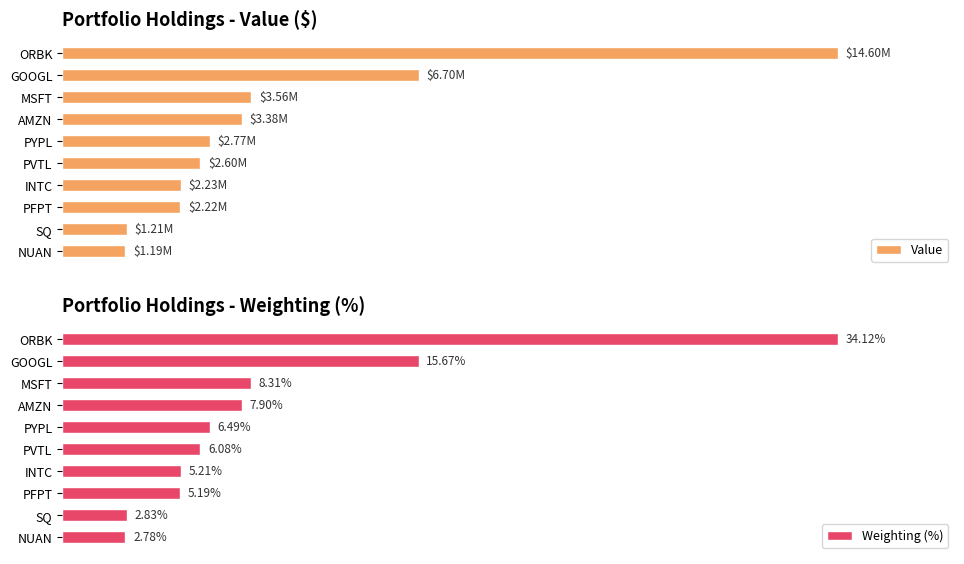

Which series has the largest total across all categories?

Weighting (%)